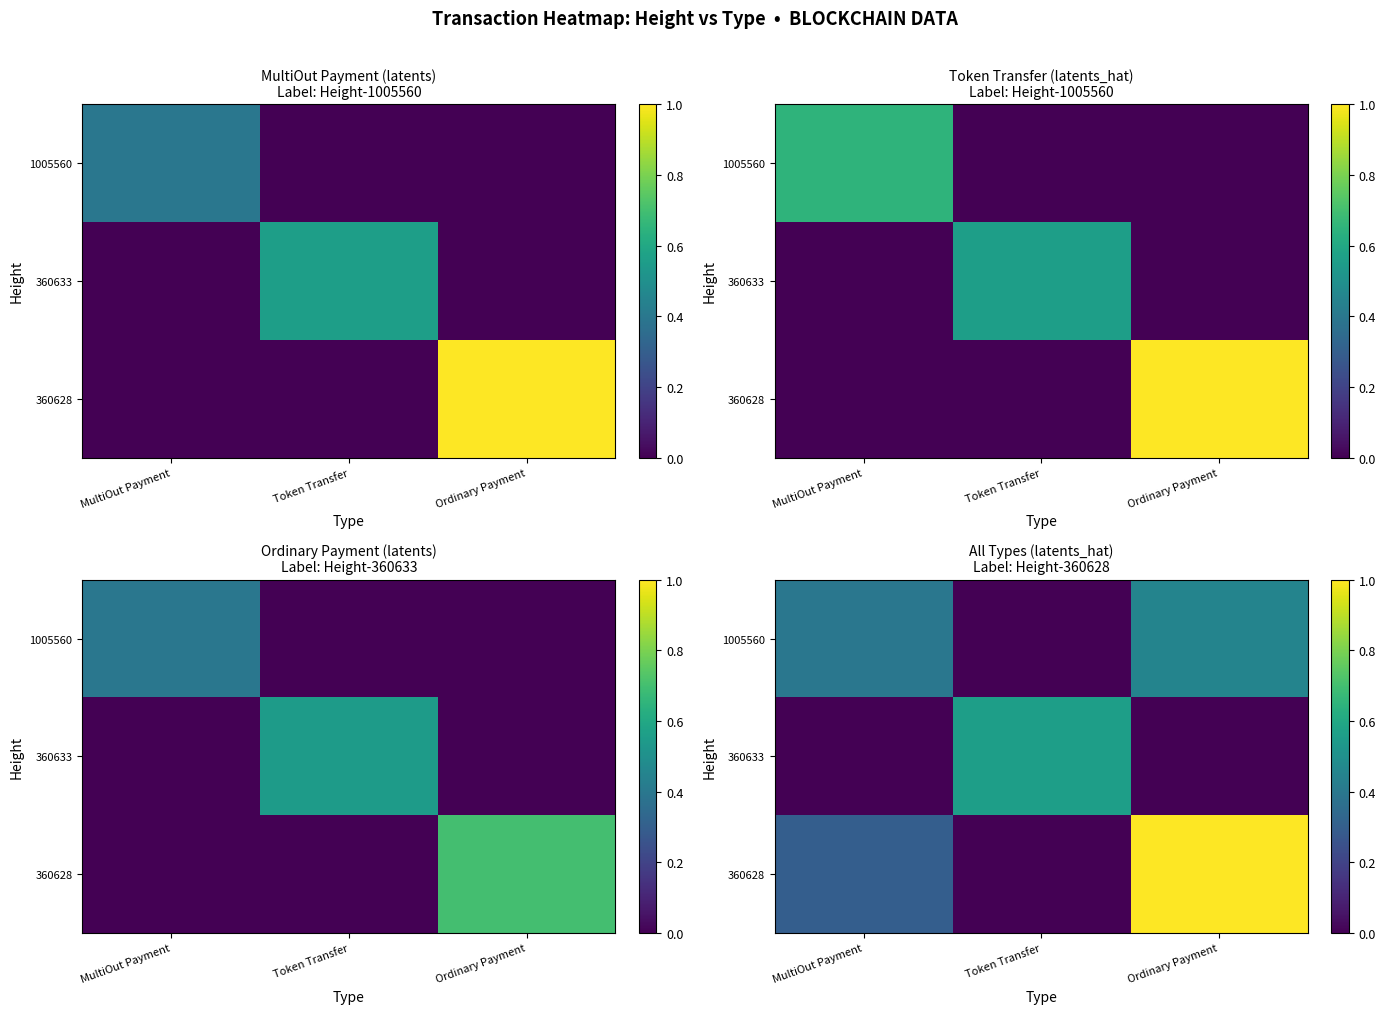

What is the highest value of the 360633 series?

0.6